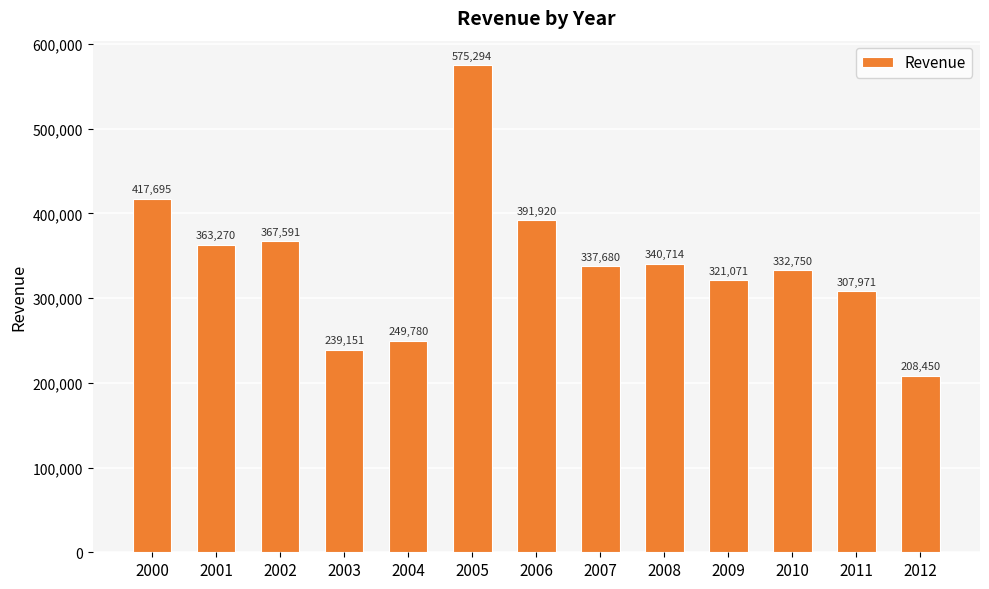

What is the sum of all values?

4453337